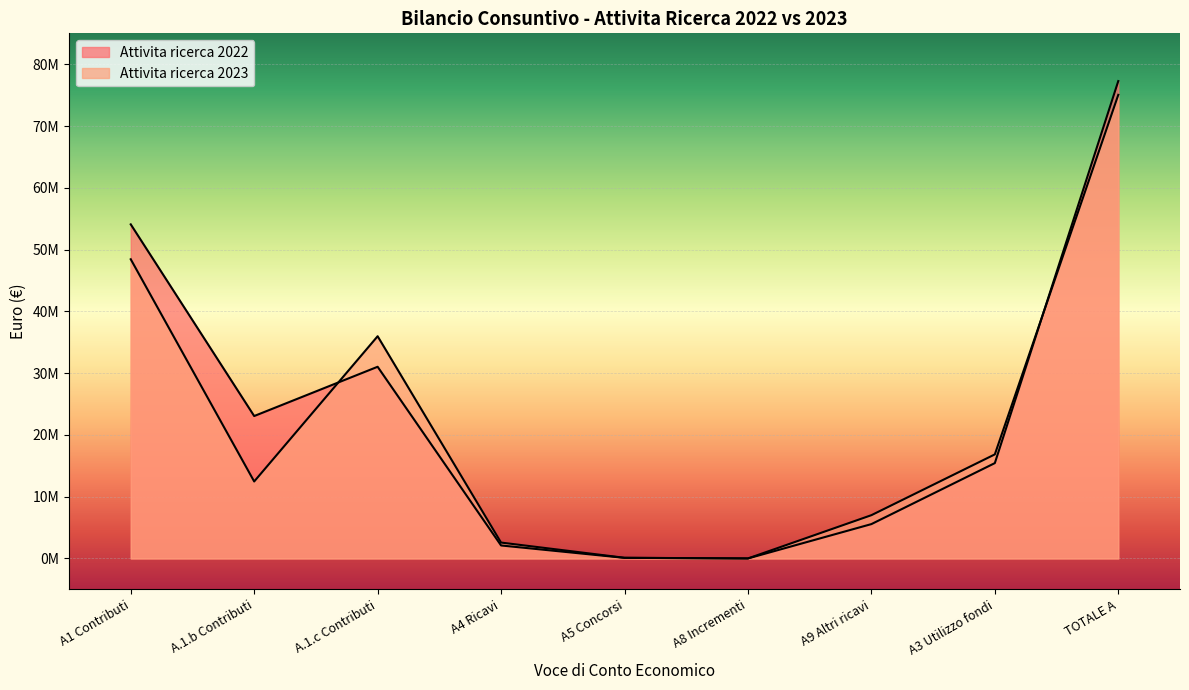

List the labels in order of Attivita ricerca 2023 value, largest first.

TOTALE A, A1 Contributi, A.1.c Contributi, A3 Utilizzo fondi, A.1.b Contributi, A9 Altri ricavi, A4 Ricavi, A5 Concorsi, A8 Incrementi